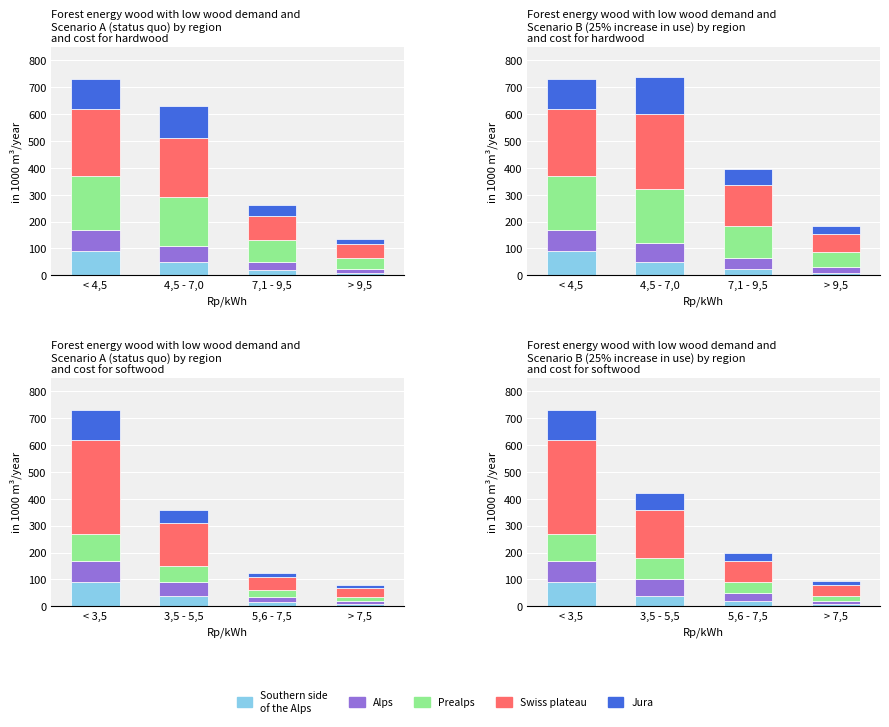

What is the sum of the Alps values at < 3,5 and 3,5 - 5,5?

140